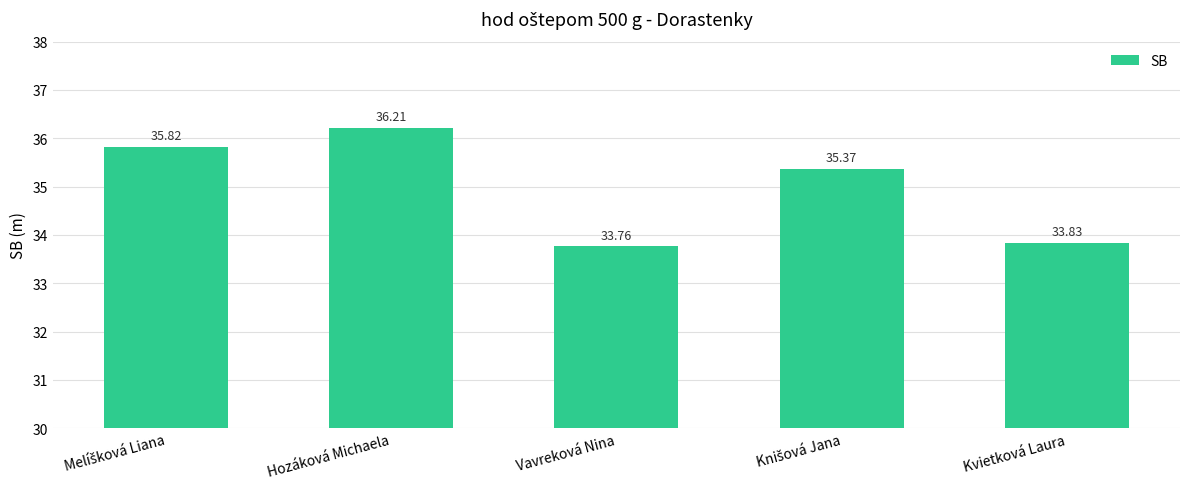

Are the bars horizontal?

No